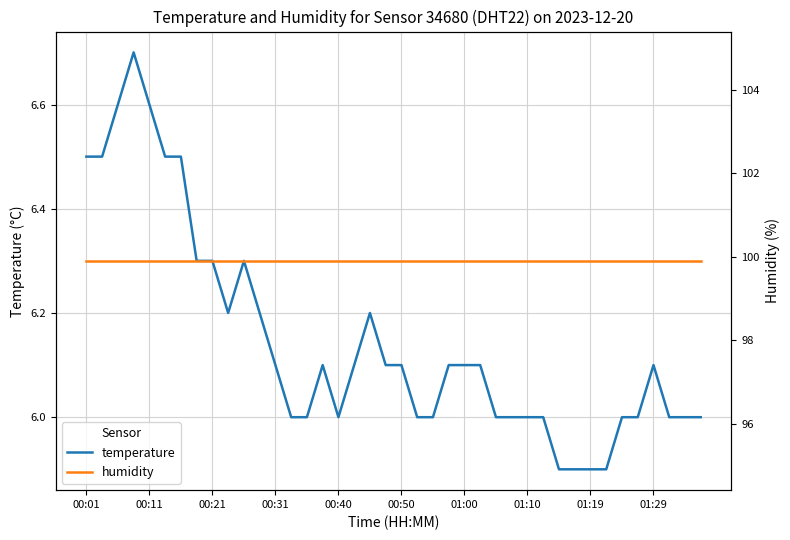

How many series are shown in this chart?

2